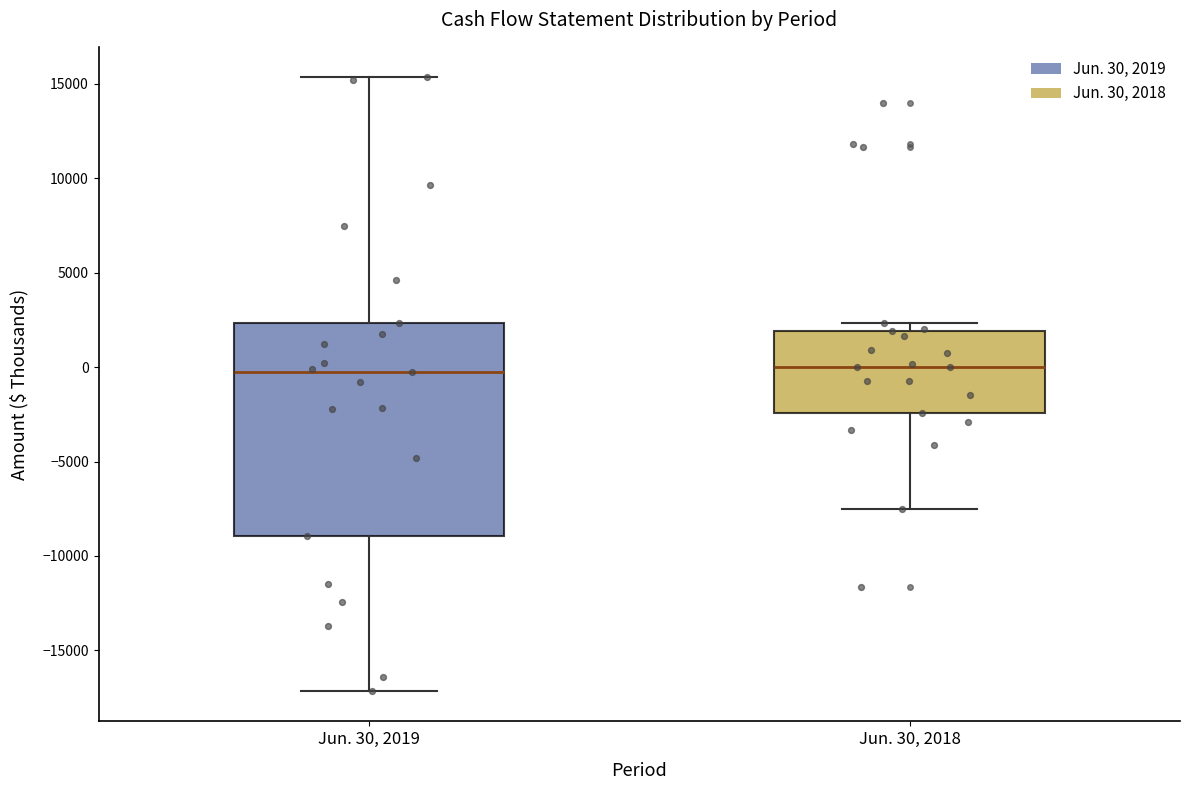

Which box is the tallest, from its lower edge to its upper edge?

Jun. 30, 2019